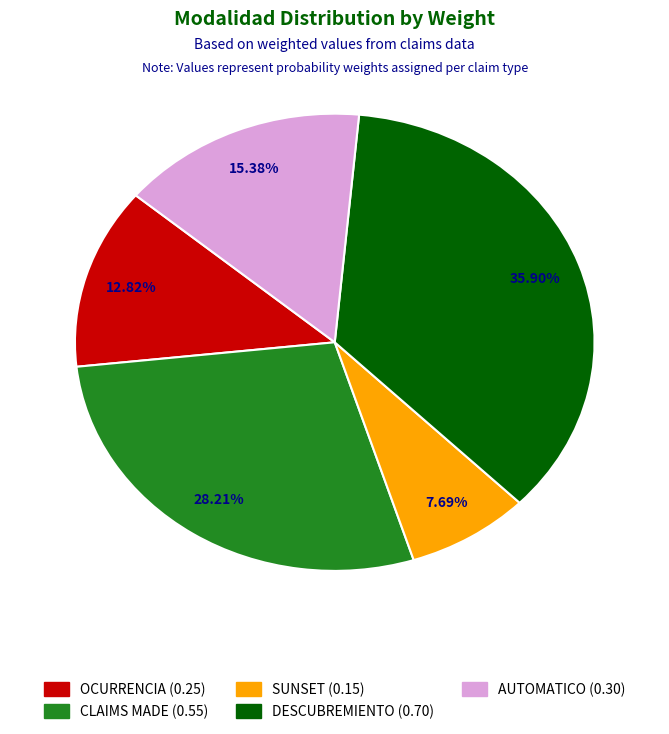

What is the smallest slice in the pie chart?

SUNSET